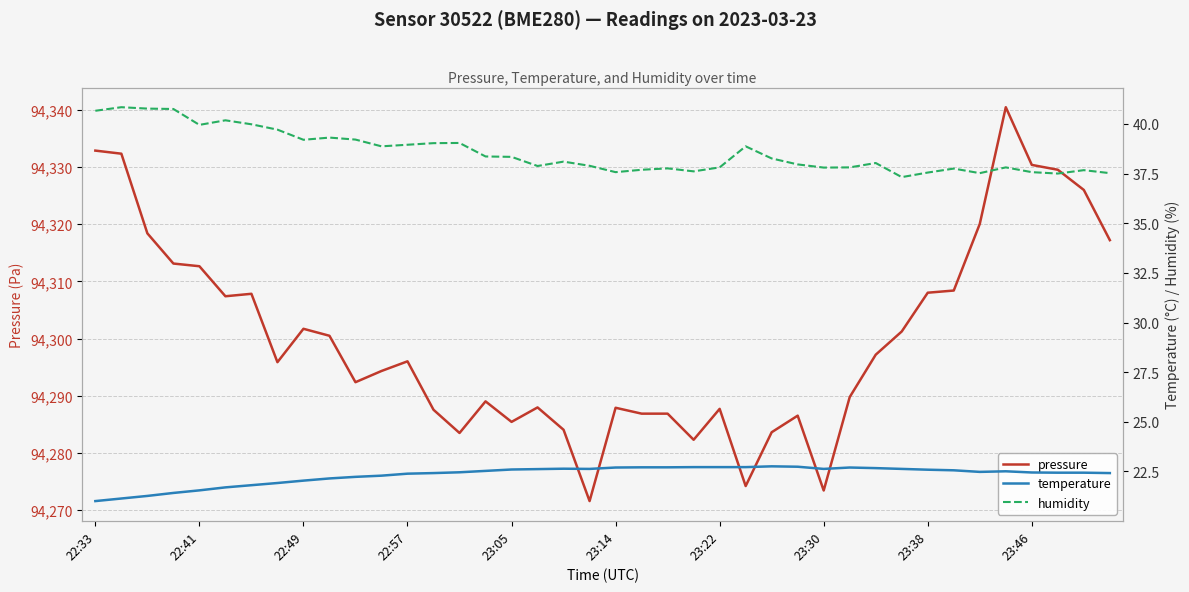

The value of humidity at 23 is 14.0. True or false?

False